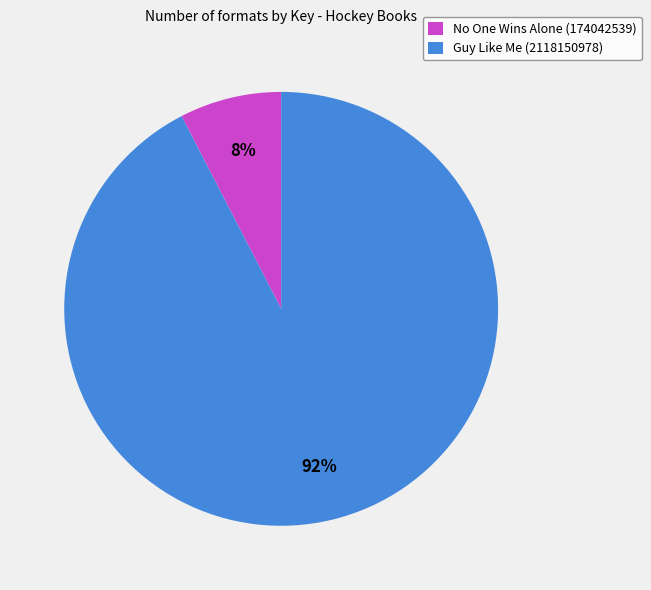

How many segments does this pie chart have?

2